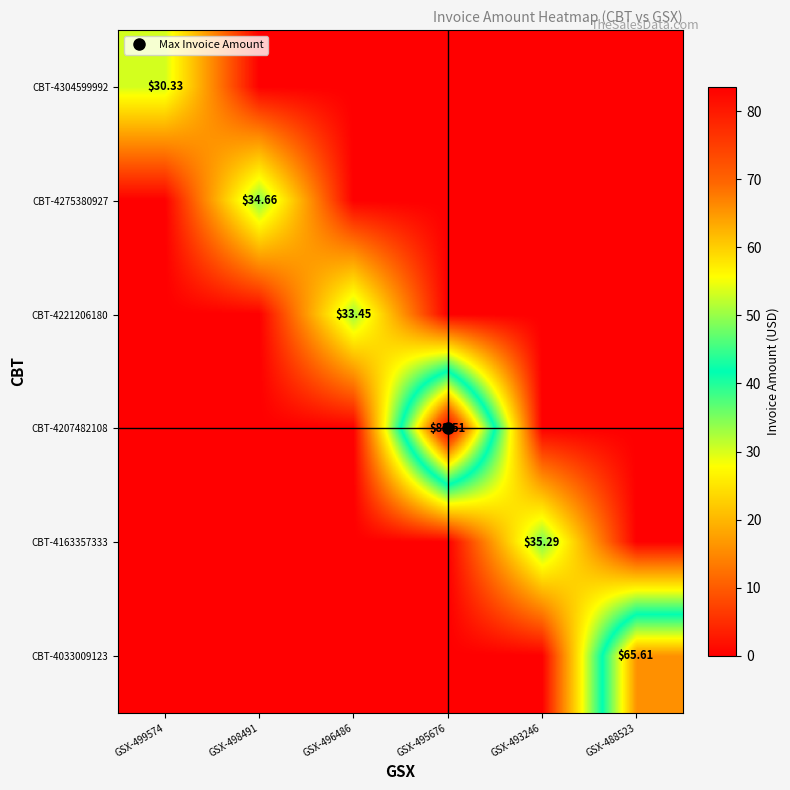

Between GSX-496486 and GSX-488523, which series saw the biggest shift?

CBT-4033009123